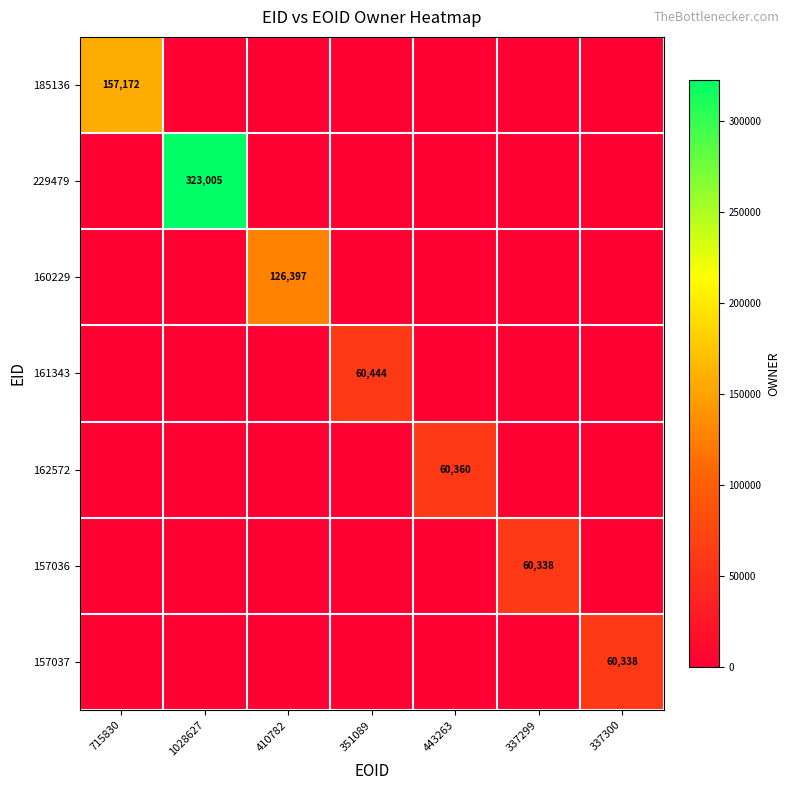

Is it true that 157037 equals 60338 at 337300?

True